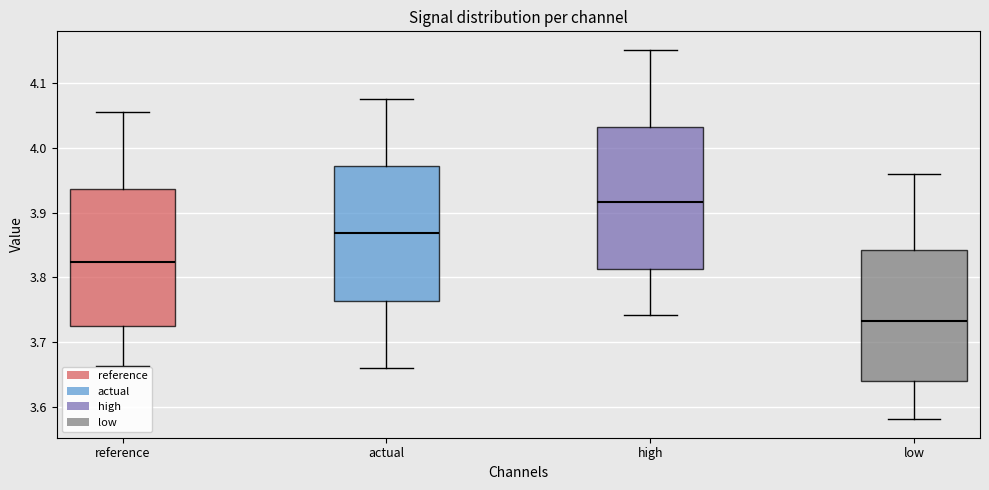

Where is the lower edge of the box for low on the y-axis? The values are not printed on the chart, so give them approximately, as read against the axis.

3.64